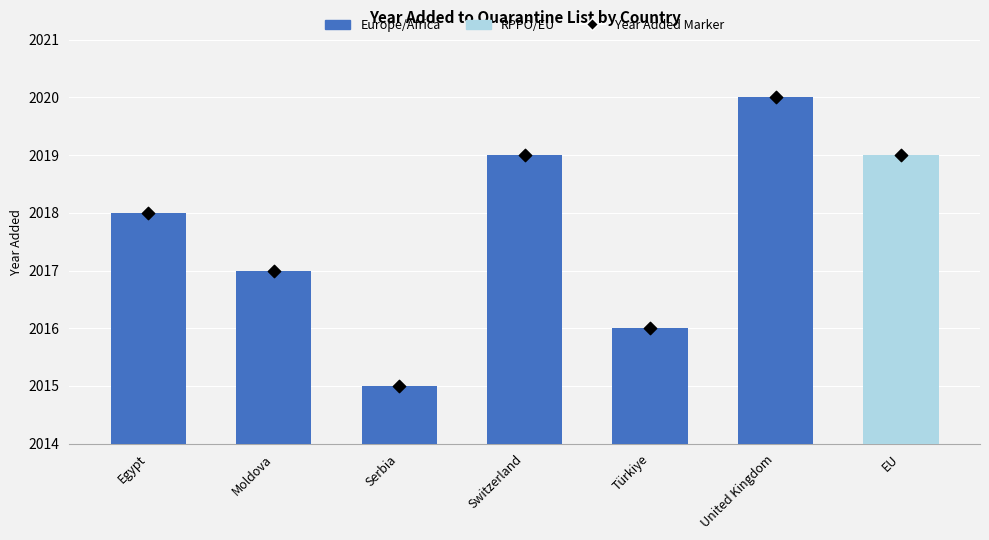

Which series reaches the minimum Y coordinate?

yr_add